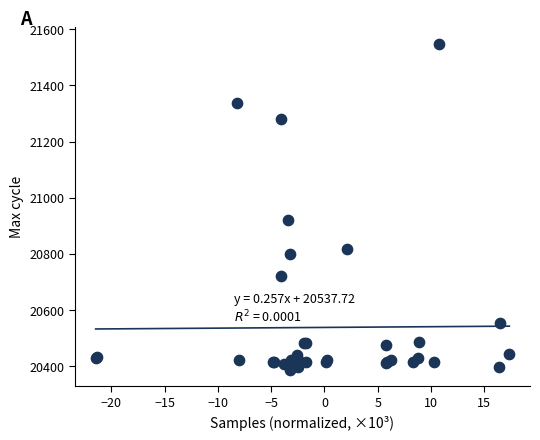

What Y value in the scatter plot is closest to 20968?

20921